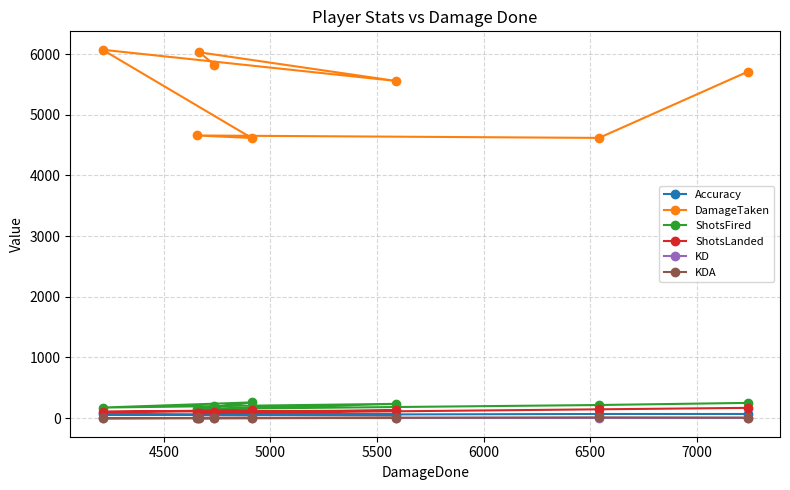

At how many categories does at least one series exceed 5281?

5